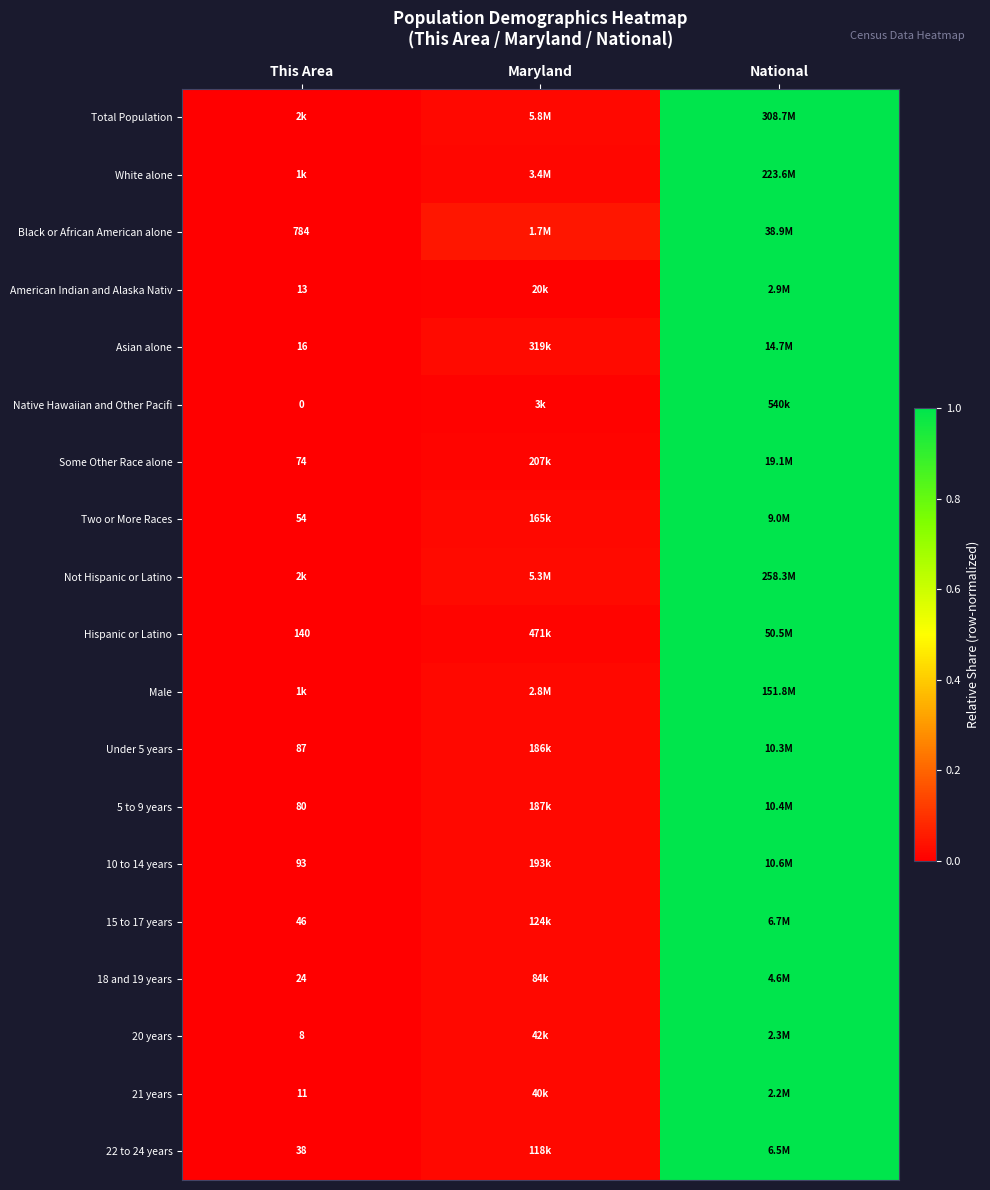

Which has a higher value, Maryland or National?

National